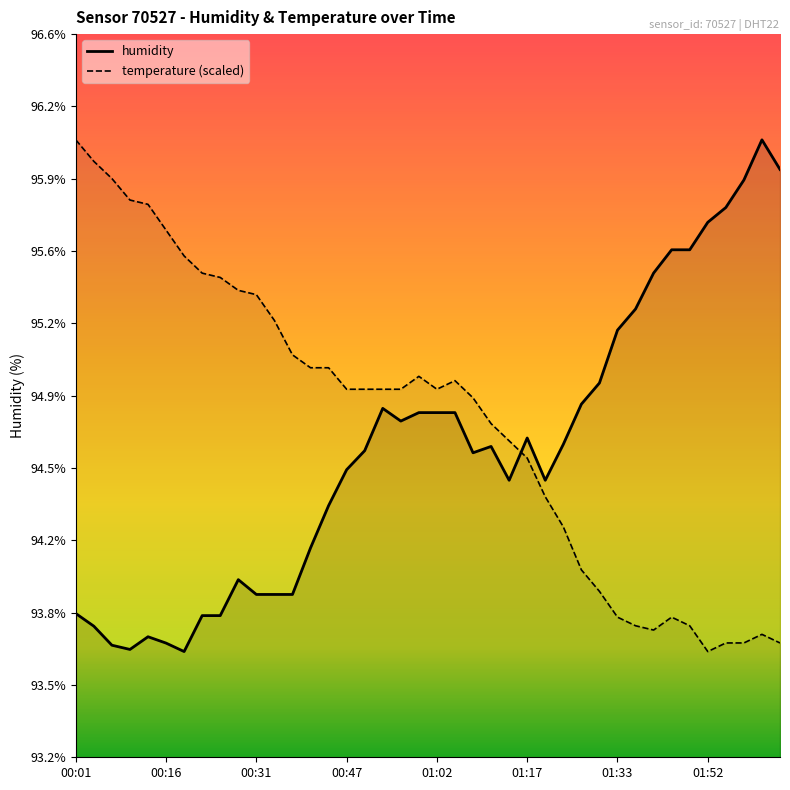

What is the difference between the maximum and minimum values?

2.4